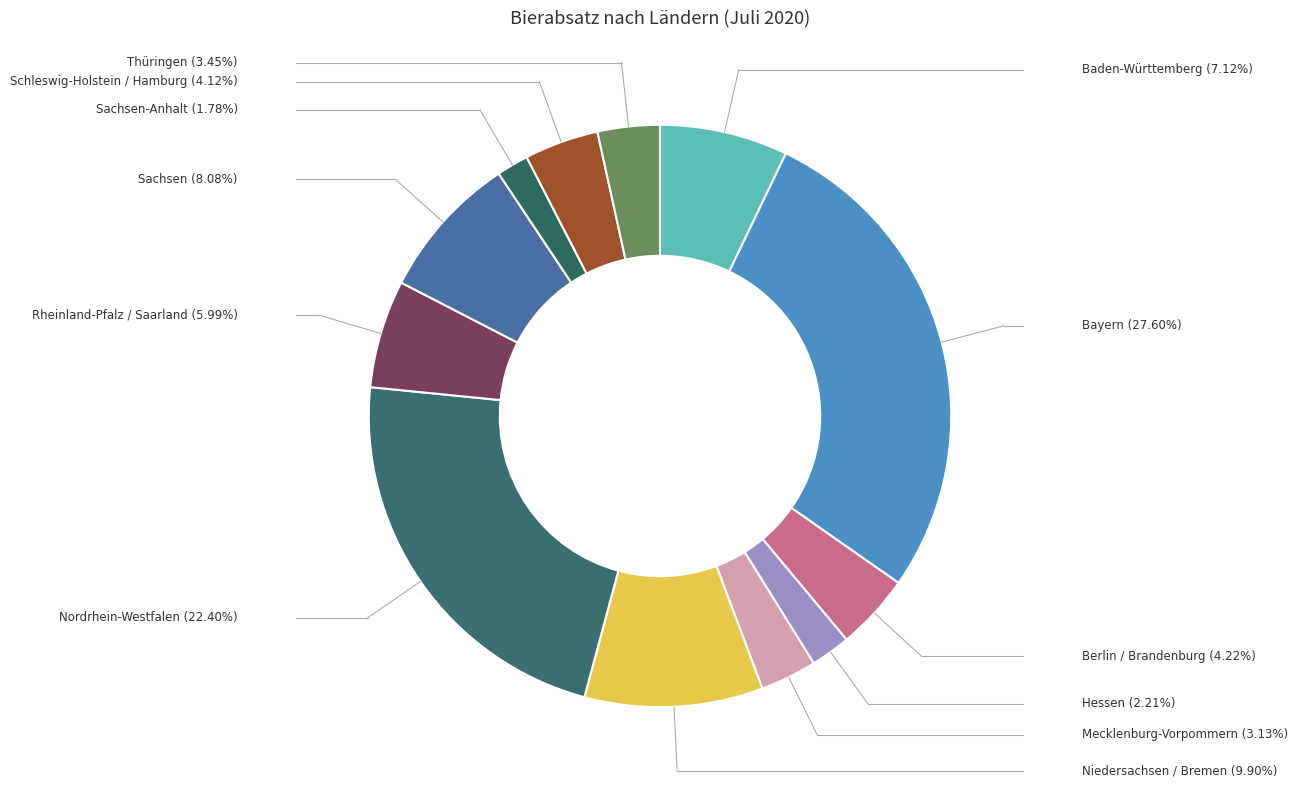

Is Rheinland-Pfalz / Saarland the majority of the pie?

No